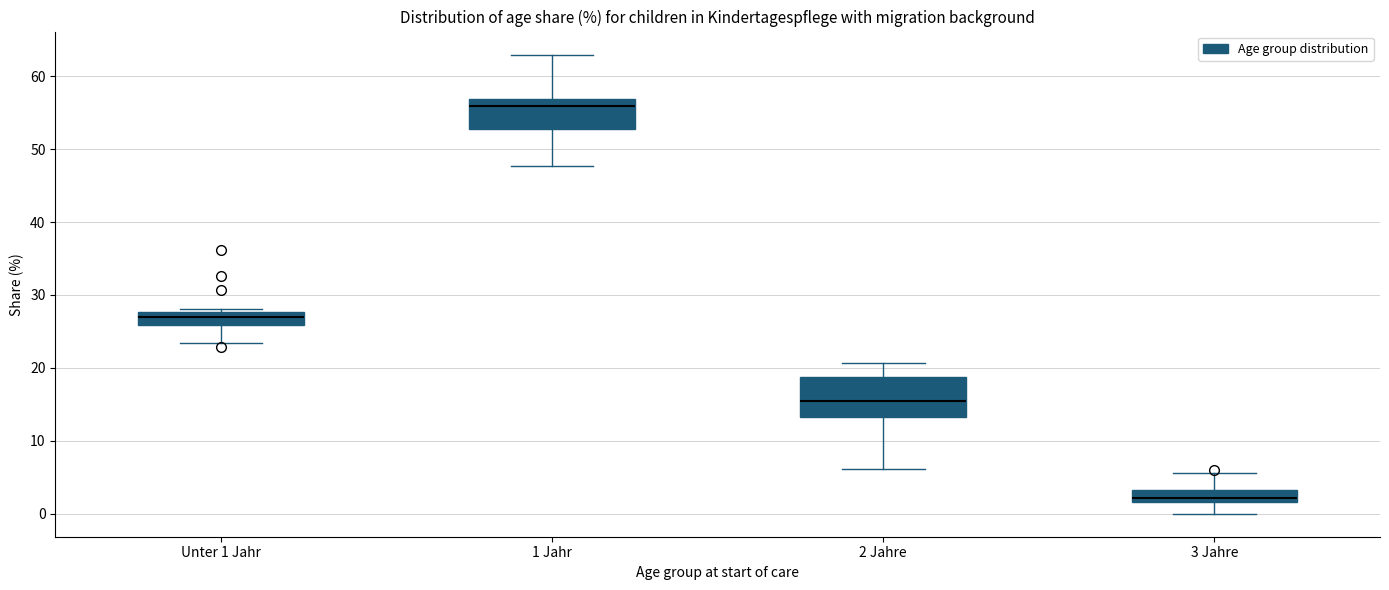

Reading left to right, read every box against the y-axis: the position of its median line, the range the box covers, and the ends of its whiskers. The values are not printed on the chart, so give them approximately, as read against the axis.

Unter 1 Jahr: median 27, box 26 to 28, whiskers 23 to 28 (just above the box's upper edge)
1 Jahr: median 56, box 53 to 57, whiskers 48 to 63
2 Jahre: median 15, box 13 to 19, whiskers 6 to 21
3 Jahre: median 2 (inside the box), box 2 to 3, whiskers 0 to 6